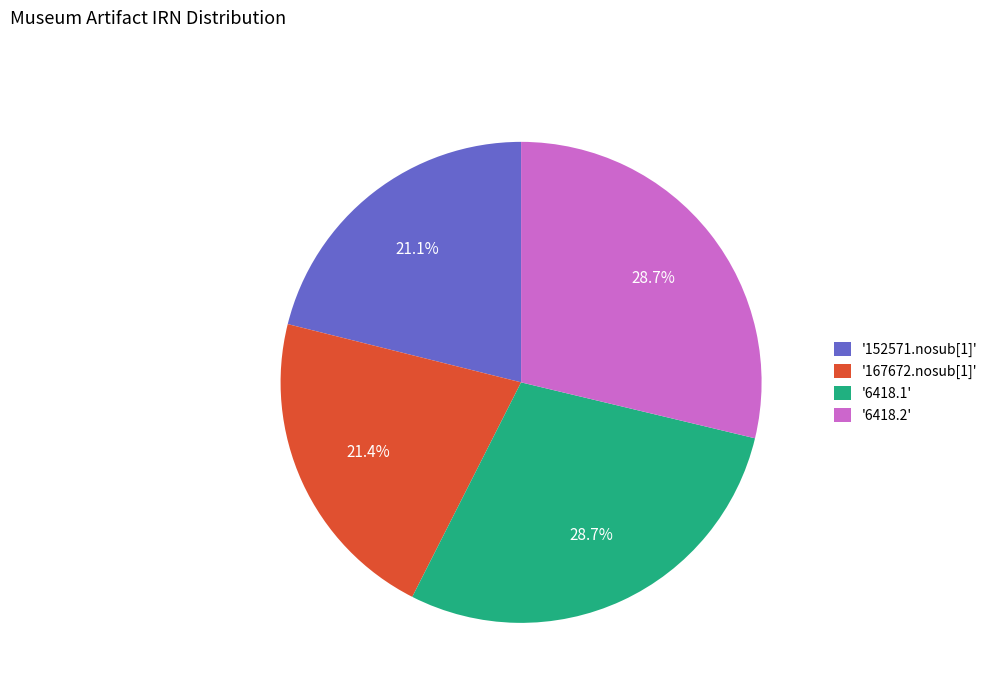

How much of the chart is everything except '6418.2'?

71.3%